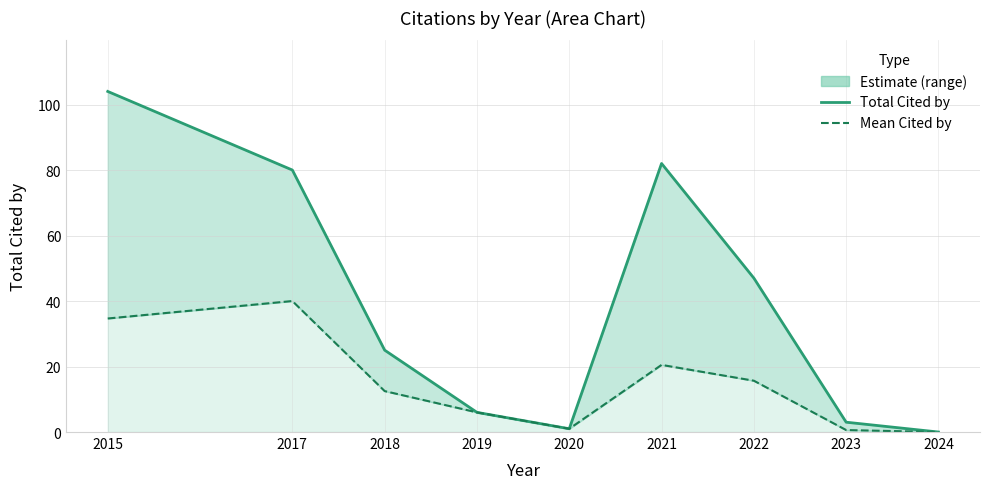

List the series in order of their peak value, highest first.

Total Cited by, Mean Cited by